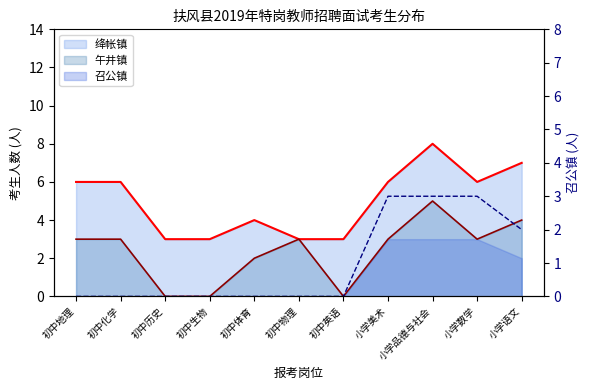

How many data points in 午井镇_line are less than 3?

4